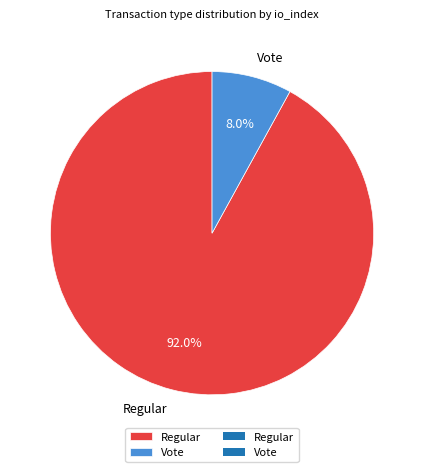

Rank the categories by value from lowest to highest.

Vote, Regular